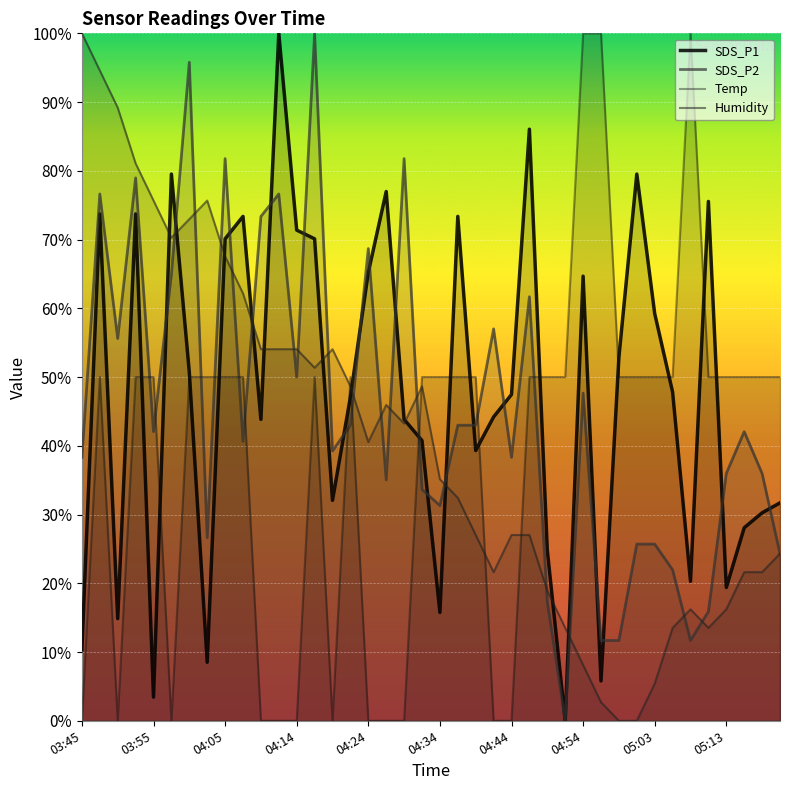

At which category does the chart reach its peak across all series?

11